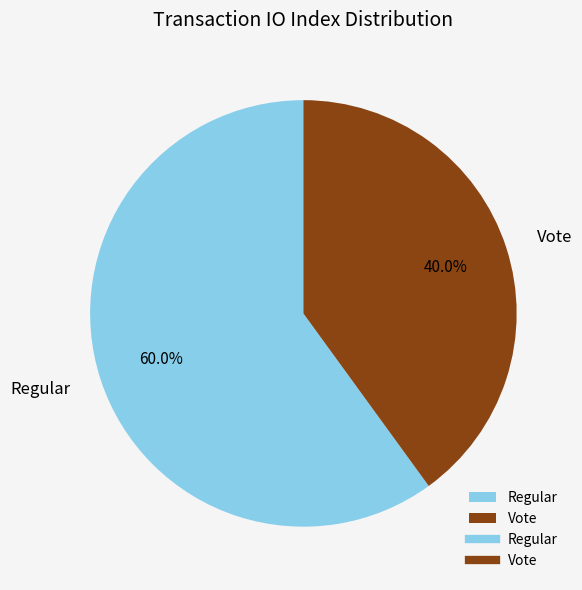

How many slices are in this pie chart?

2